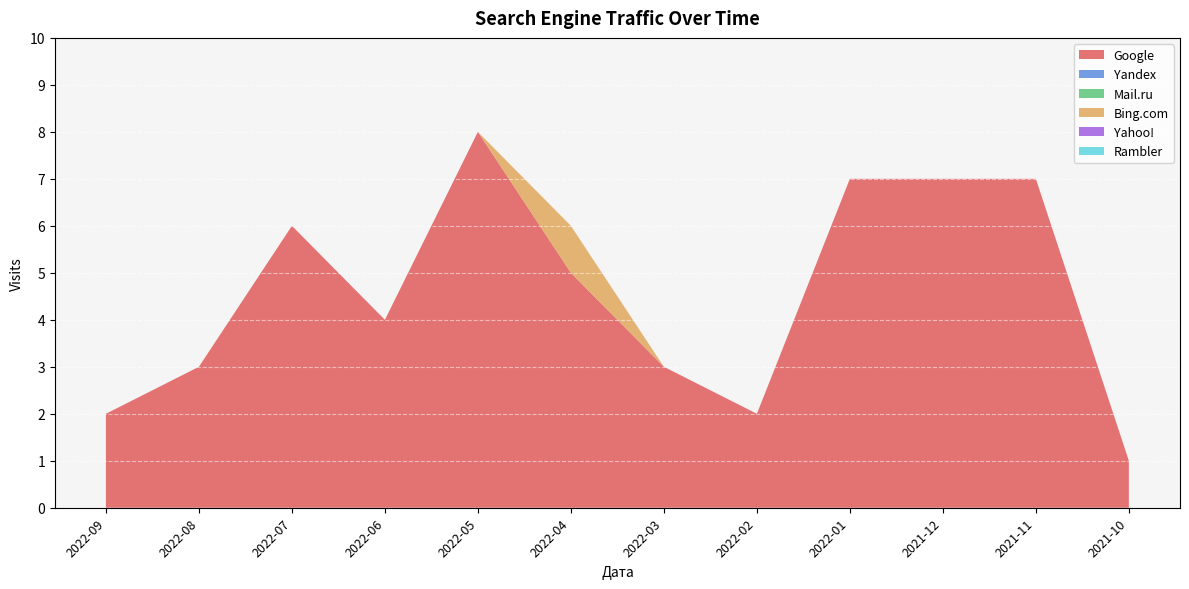

Reading right to left, list all the values displayed in this chart.

Google: 2021-10=1	2021-11=7	2021-12=7	2022-01=7	2022-02=2	2022-03=3	2022-04=5	2022-05=8	2022-06=4	2022-07=6	2022-08=3	2022-09=2
Yandex: 2021-10=0	2021-11=0	2021-12=0	2022-01=0	2022-02=0	2022-03=0	2022-04=0	2022-05=0	2022-06=0	2022-07=0	2022-08=0	2022-09=0
Mail.ru: 2021-10=0	2021-11=0	2021-12=0	2022-01=0	2022-02=0	2022-03=0	2022-04=0	2022-05=0	2022-06=0	2022-07=0	2022-08=0	2022-09=0
Bing.com: 2021-10=0	2021-11=0	2021-12=0	2022-01=0	2022-02=0	2022-03=0	2022-04=1	2022-05=0	2022-06=0	2022-07=0	2022-08=0	2022-09=0
Yahoo!: 2021-10=0	2021-11=0	2021-12=0	2022-01=0	2022-02=0	2022-03=0	2022-04=0	2022-05=0	2022-06=0	2022-07=0	2022-08=0	2022-09=0
Rambler: 2021-10=0	2021-11=0	2021-12=0	2022-01=0	2022-02=0	2022-03=0	2022-04=0	2022-05=0	2022-06=0	2022-07=0	2022-08=0	2022-09=0